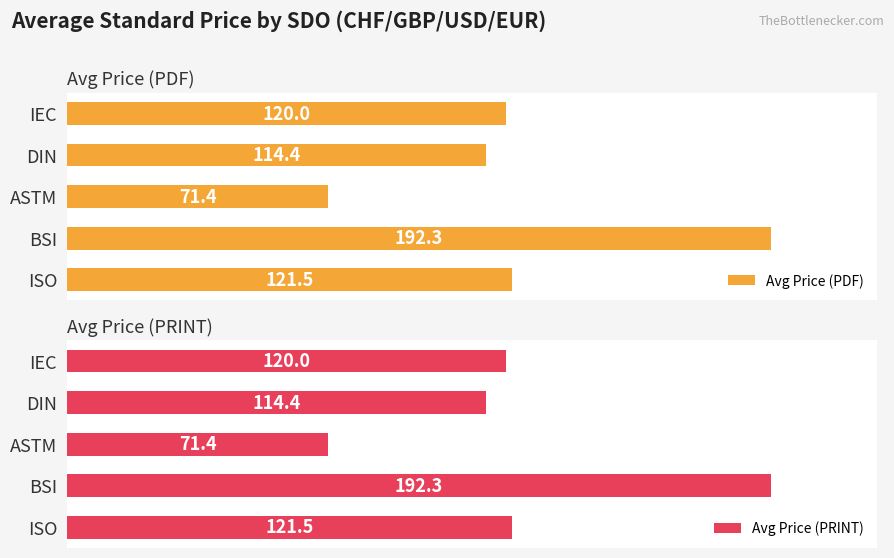

Rank the categories by Avg Price (PRINT) value from lowest to highest.

ASTM, DIN, IEC, ISO, BSI